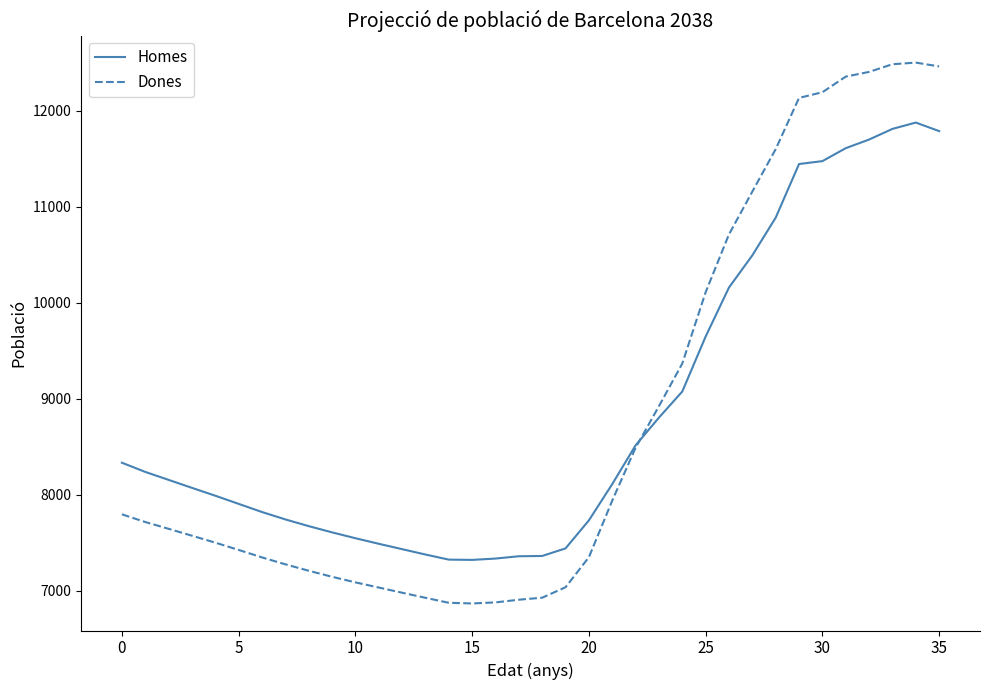

What is the greatest value displayed?

12503